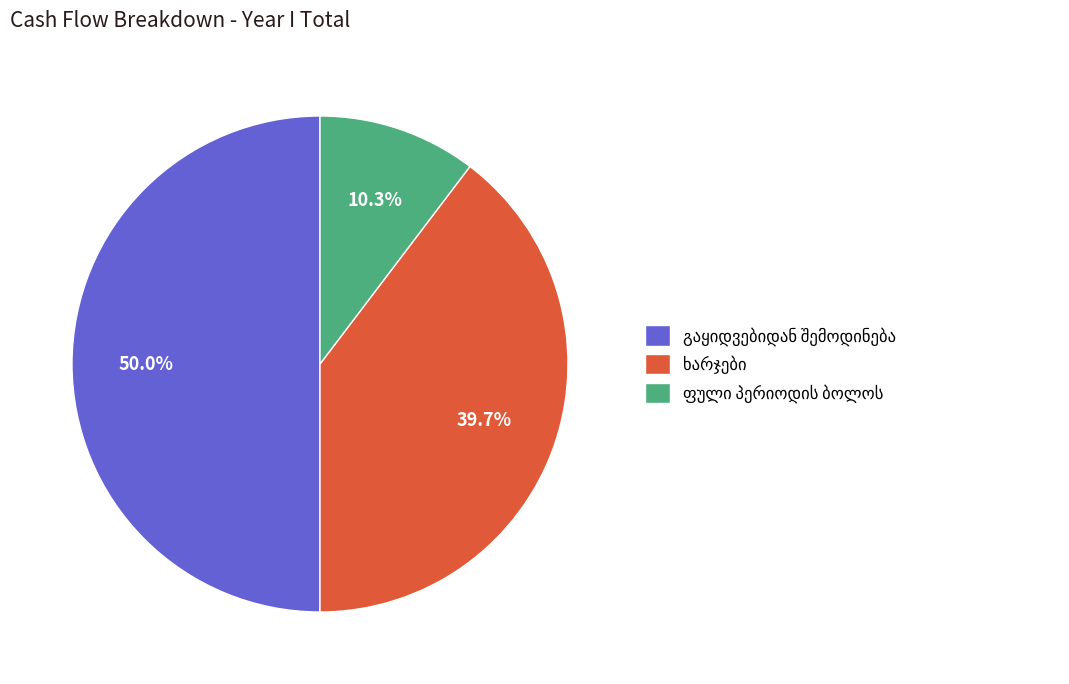

Between ხარჯები (პირდაპირი+არაპირადპირი) and ფული პერიოდის ბოლოს, which is larger?

ხარჯები (პირდაპირი+არაპირადპირი)